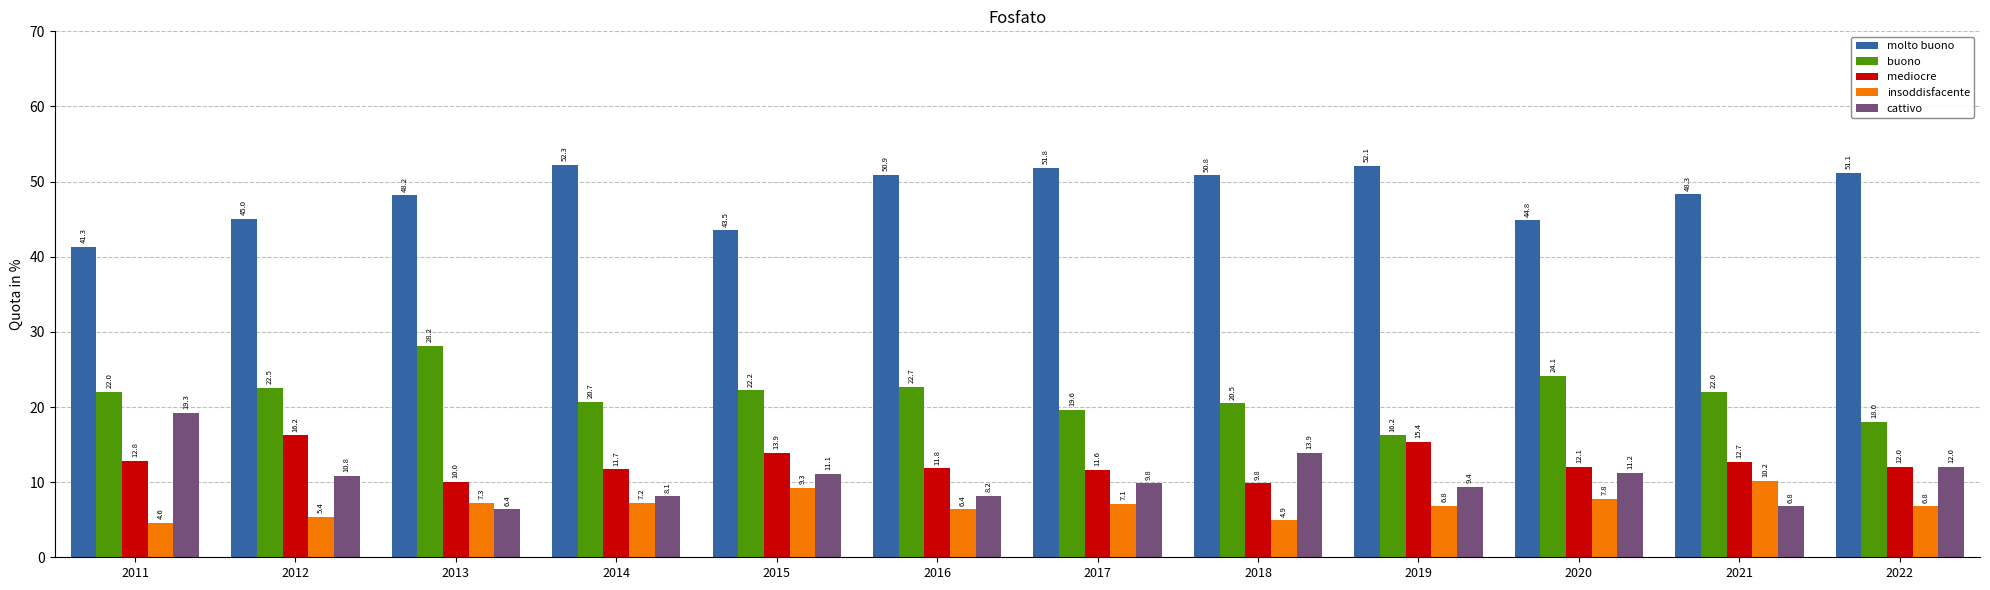

How many data points in molto buono are above 50?

6